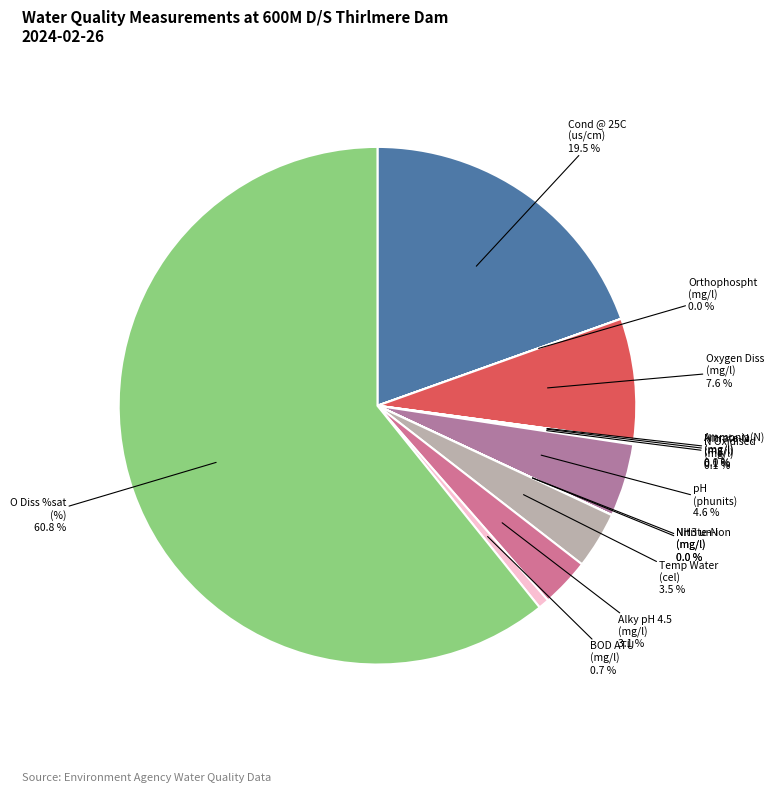

Does any single category account for the majority?

Yes